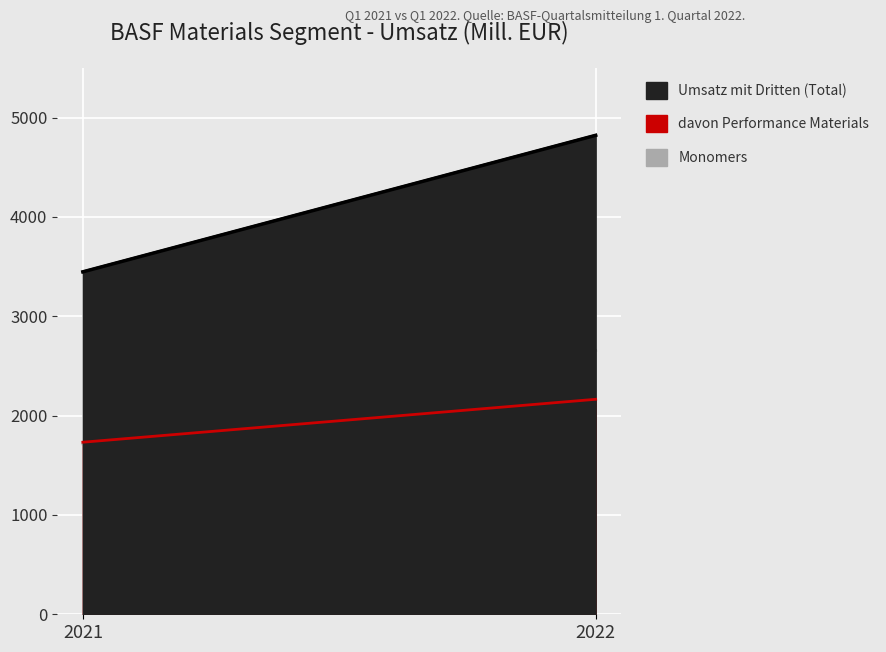

Reading left to right, extract all data points from this chart.

Umsatz mit Dritten: 2021=3447	2022=4821
davon Performance Materials: 2021=1732	2022=2164
Monomers: 2021=1715	2022=2657